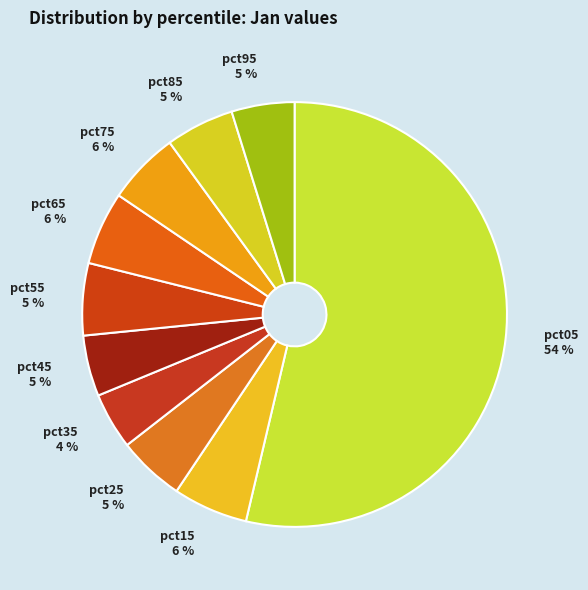

To the nearest percent, what percentage of the pie is pct55 5 %?

5%